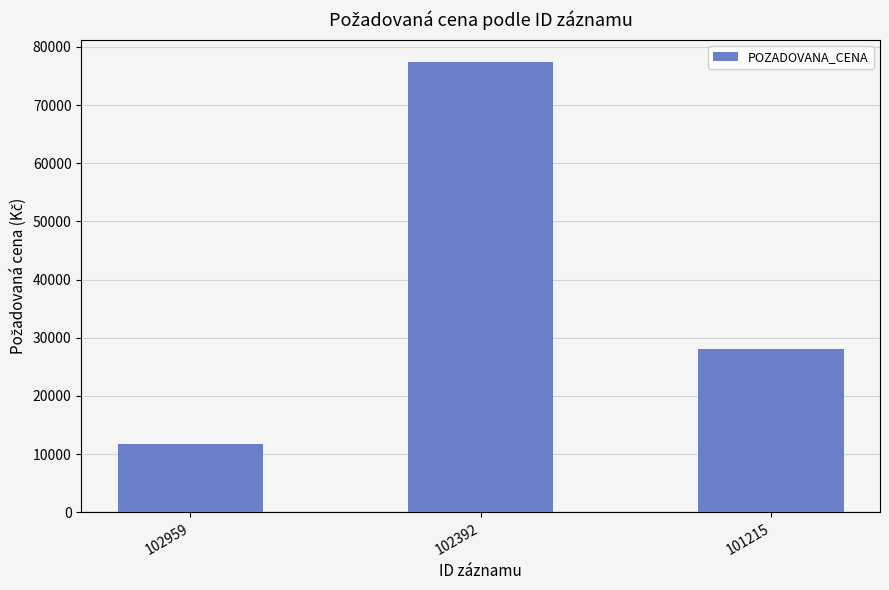

True or false: the data shows 19523 at 101215.

False